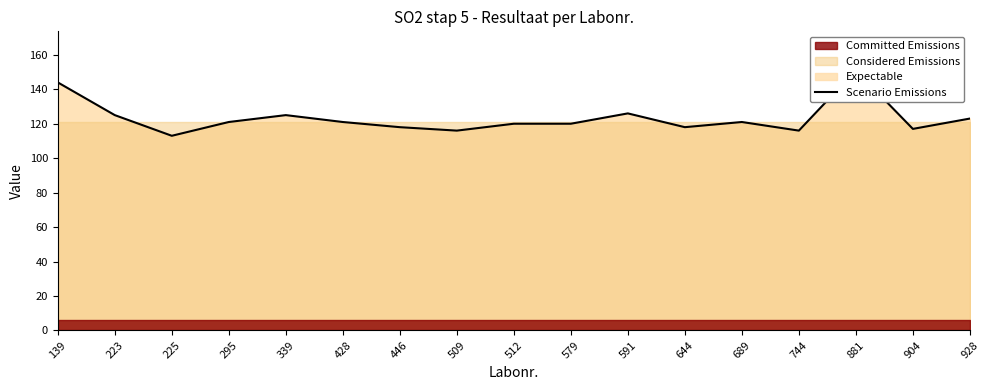

At which category does the chart reach its peak across all series?

881